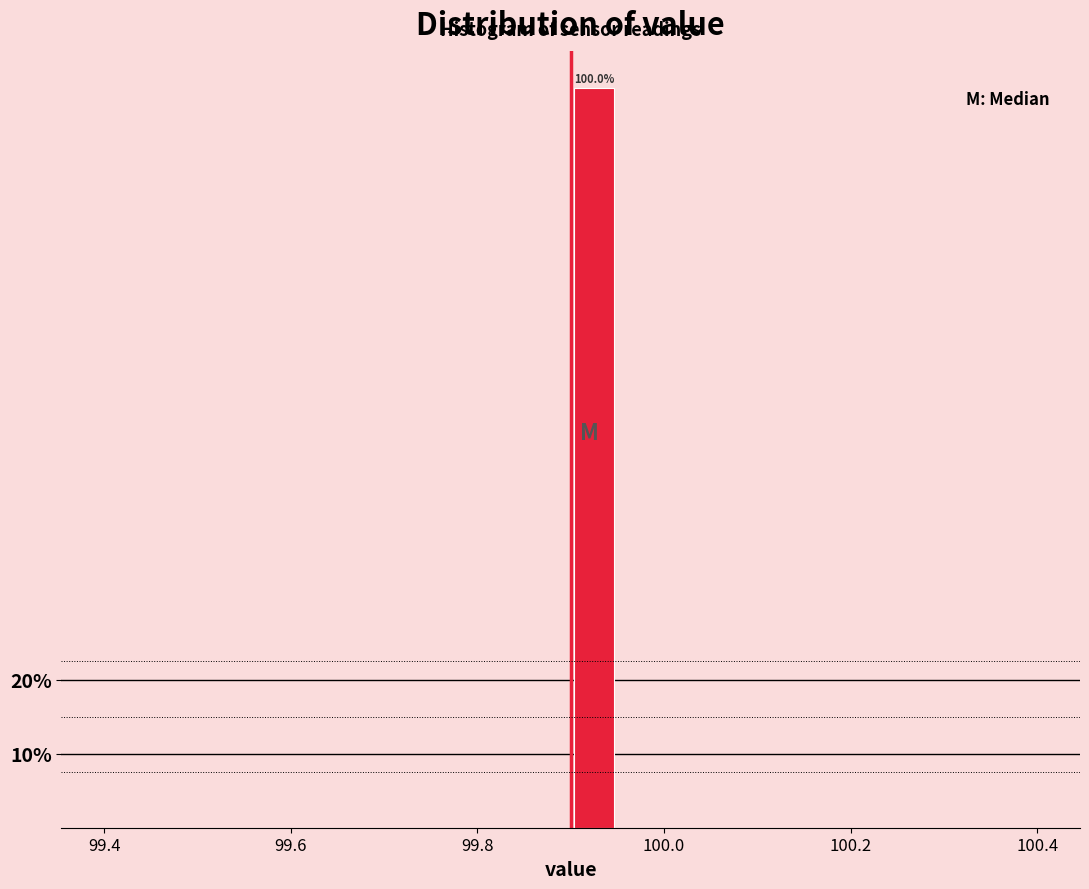

Read against the x-axis, roughly where is the centre of the tallest bar?

99.92